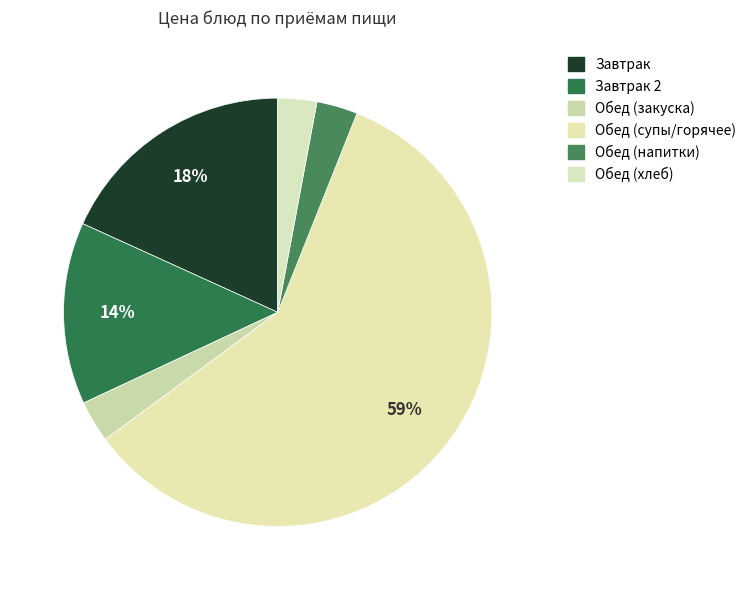

How many slices are in this pie chart?

6